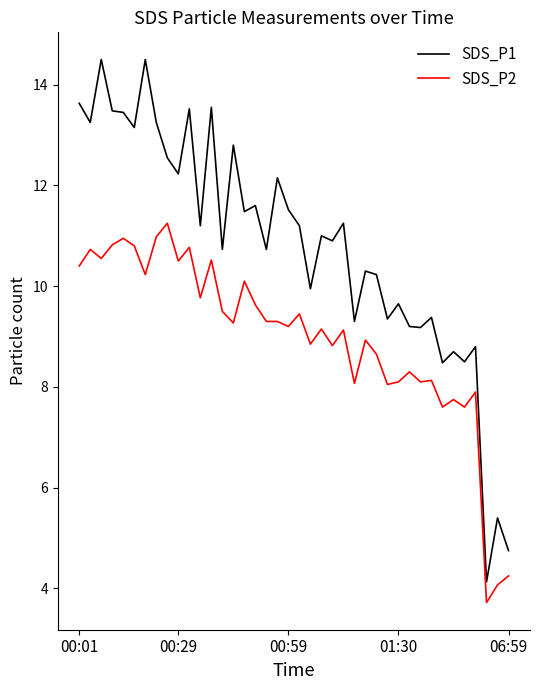

Rank the series by their average value, from highest to lowest.

SDS_P1, SDS_P2